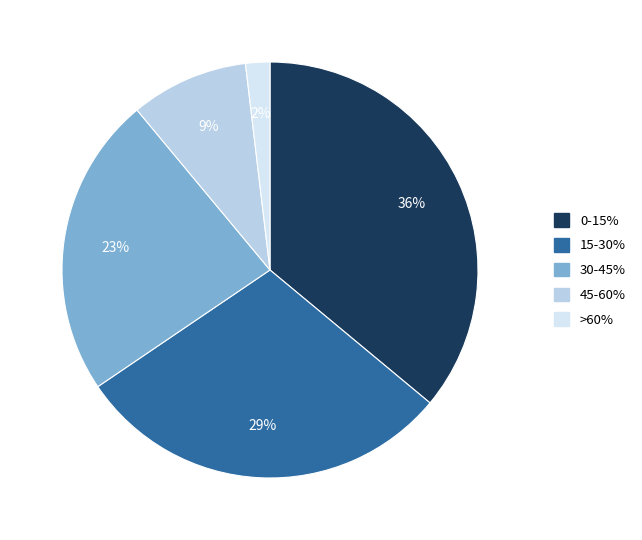

What percentage is the 45-60% slice, to the nearest percent?

9%